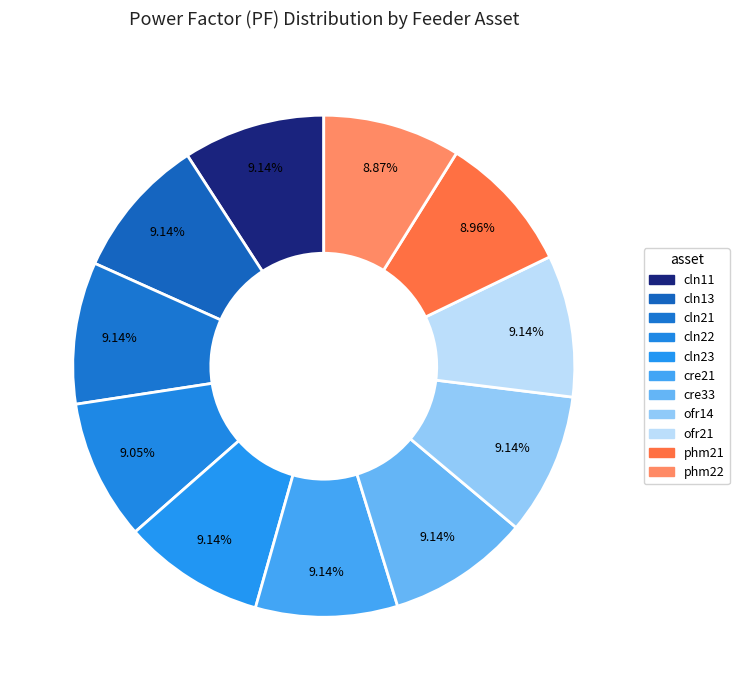

How many slices are in this pie chart?

11